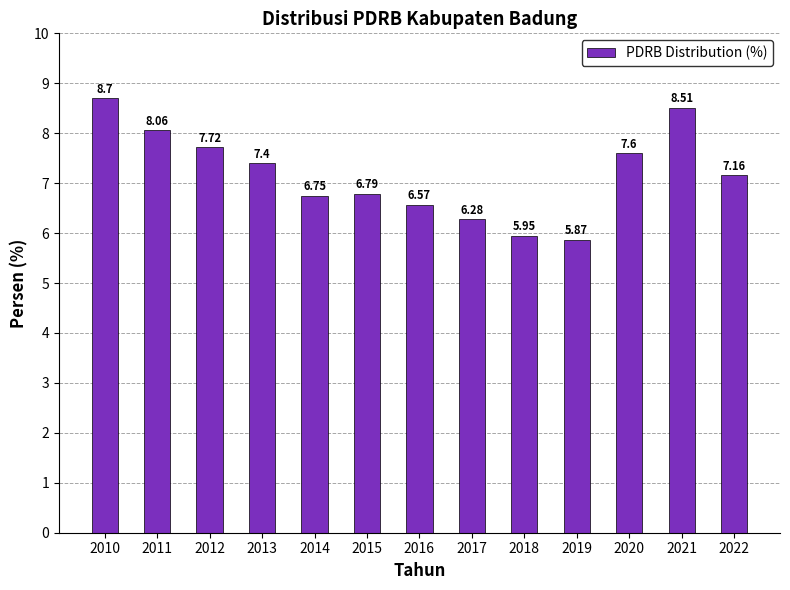

Rank the categories by value from lowest to highest.

2019, 2018, 2017, 2016, 2014, 2015, 2022, 2013, 2020, 2012, 2011, 2021, 2010